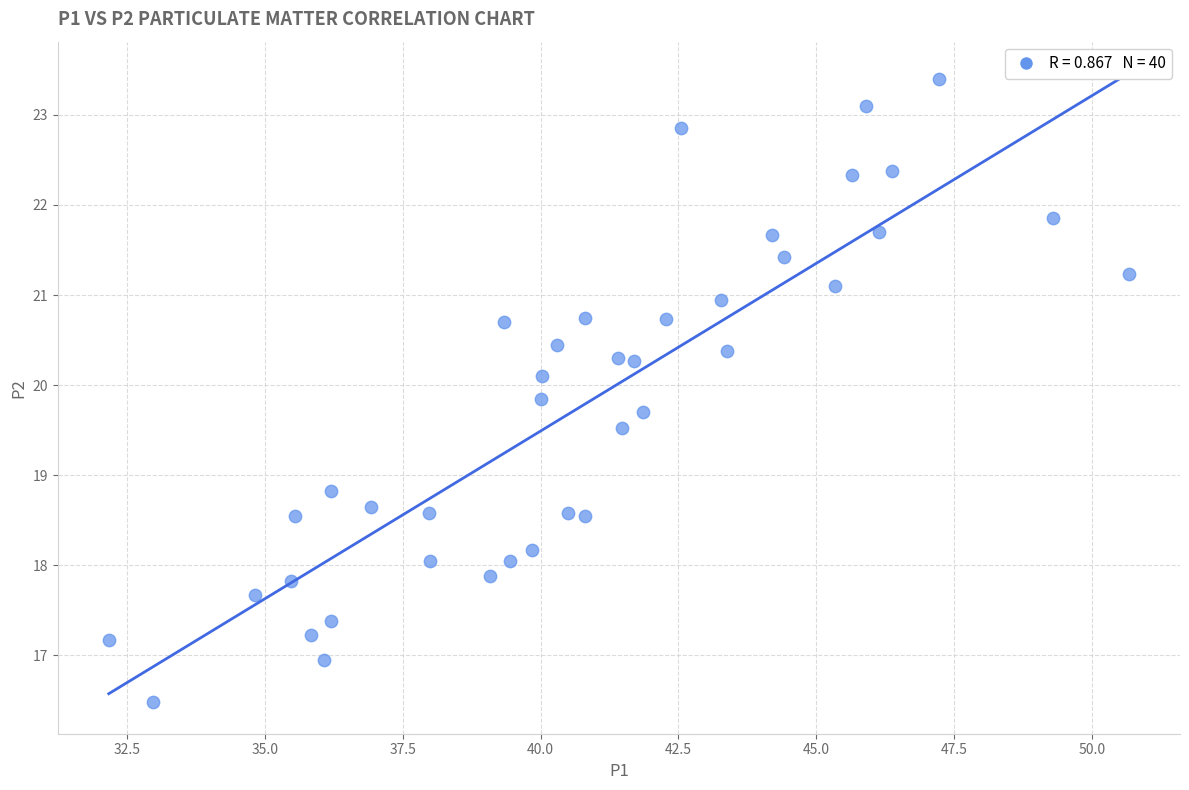

What is the range of Y values (max minus min)?

6.9